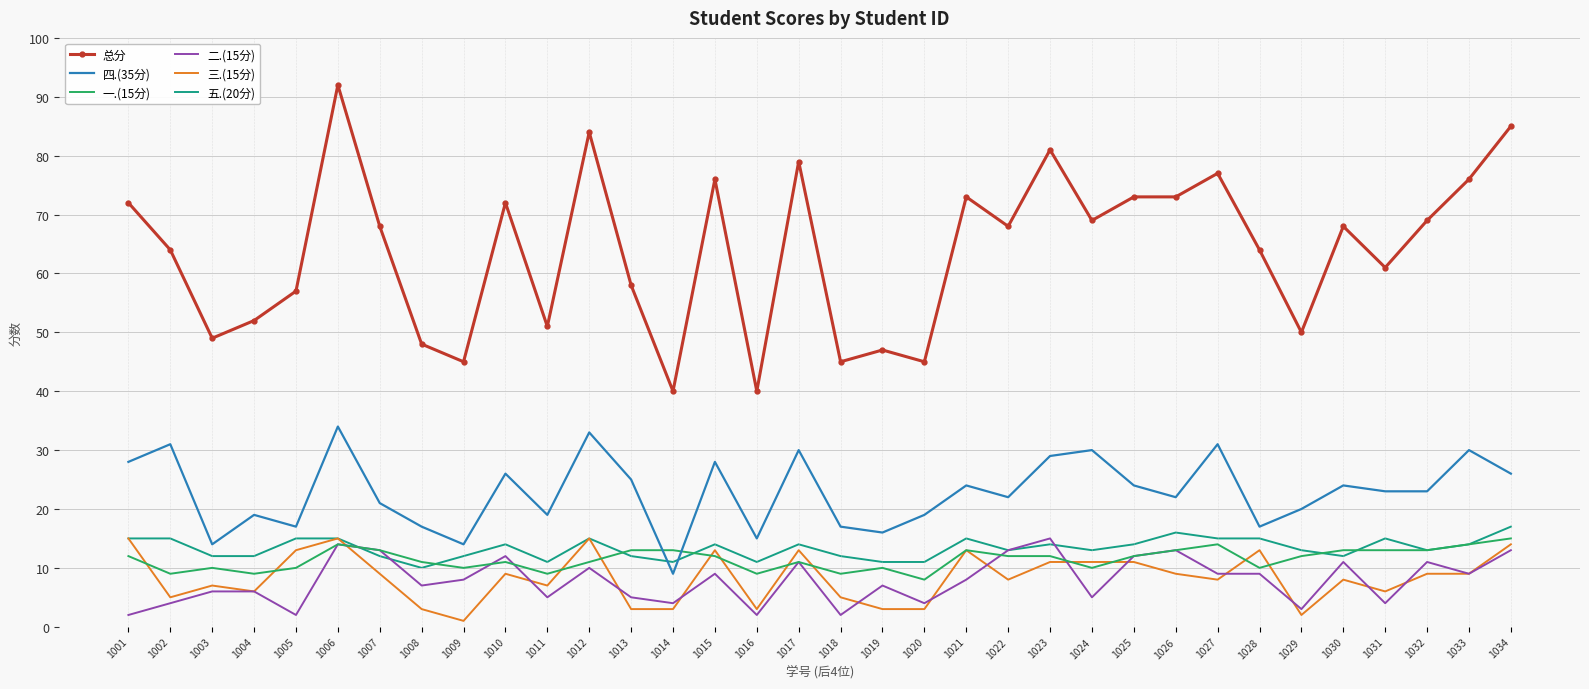

The value of 二.(15分) at 1031 is 4. True or false?

True